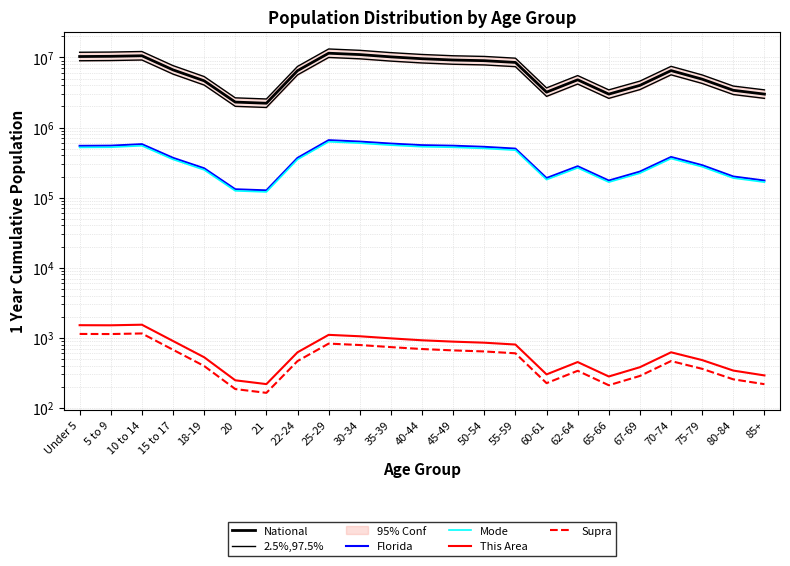

What is the total value across all series at 75-79?

11101340.0